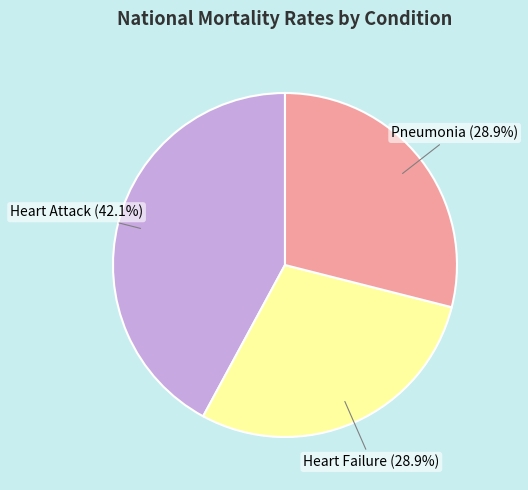

Is there a majority slice in this chart?

No